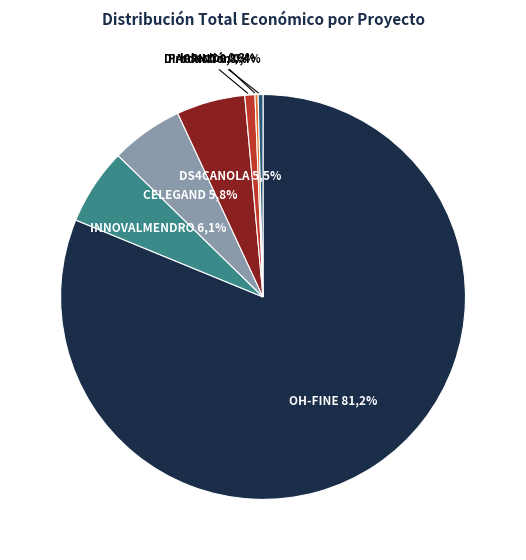

What is the smallest slice in the pie chart?

Insectos (Cataluña)